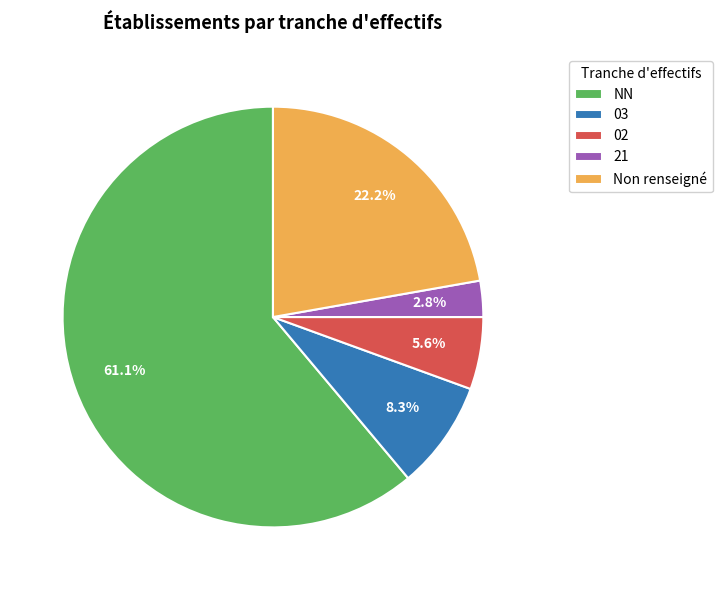

Which category has the smallest portion of the pie?

21